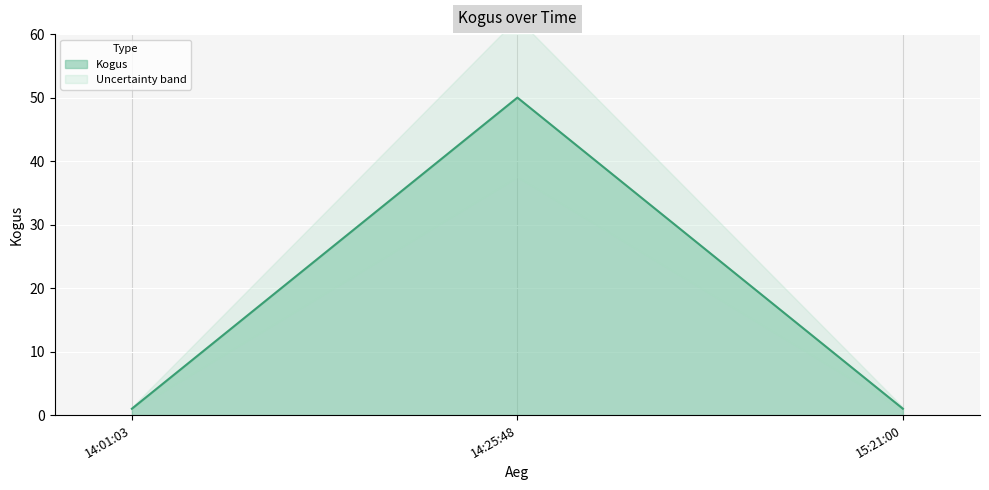

The value at 15:21:00 is 1. True or false?

False